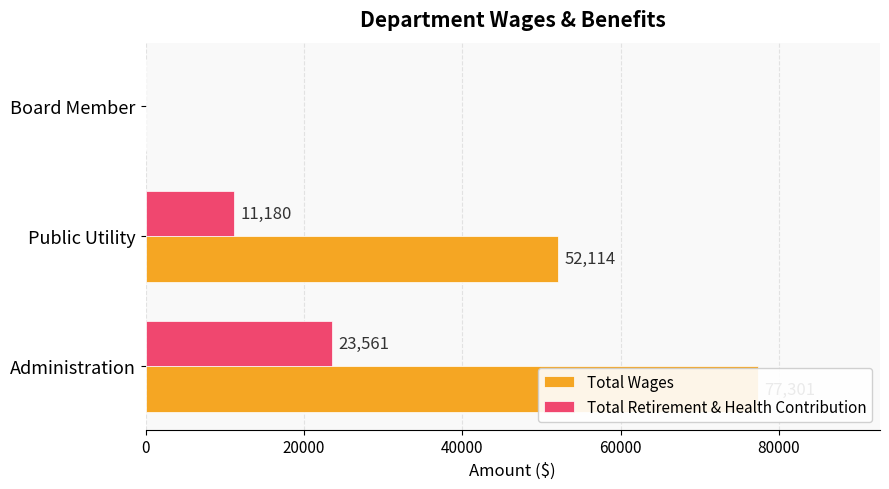

Which series has the largest total across all categories?

Total Wages